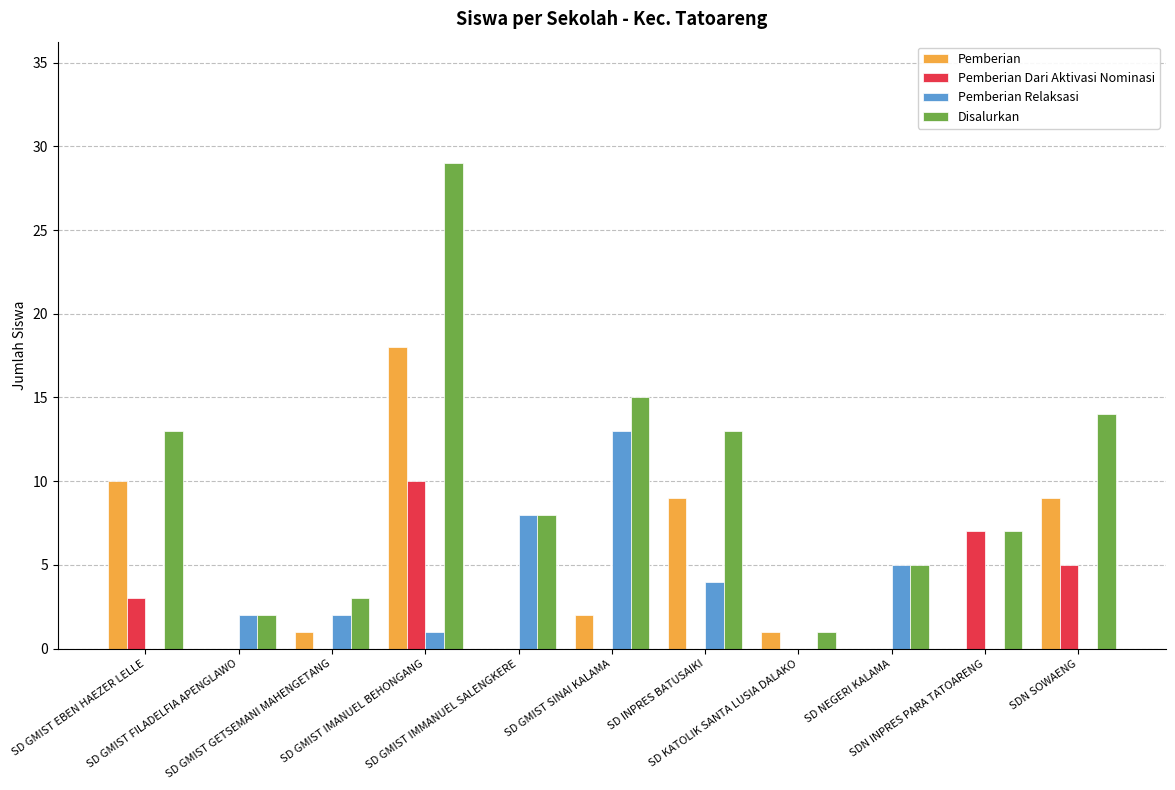

How many distinct data groups are displayed?

4